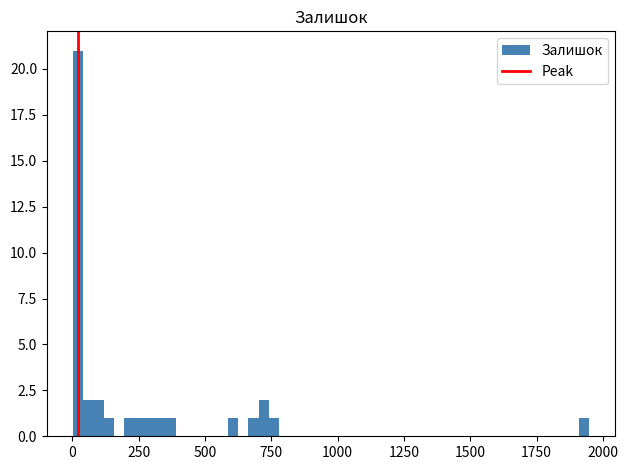

Around what value on the x-axis is the tallest bar? Give the approximate position of its centre, as read against the axis.

0